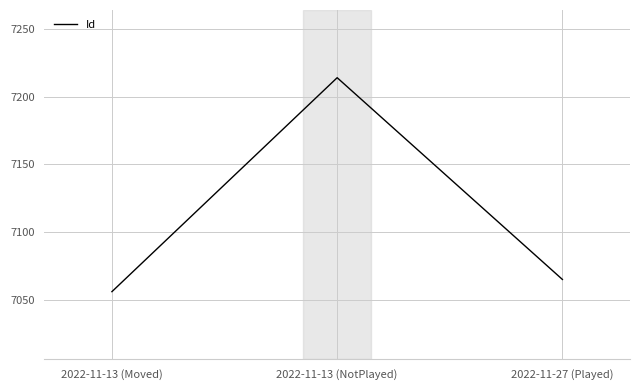

What is the change in value from 2022-11-13 (NotPlayed) to 2022-11-27 (Played)?

-149